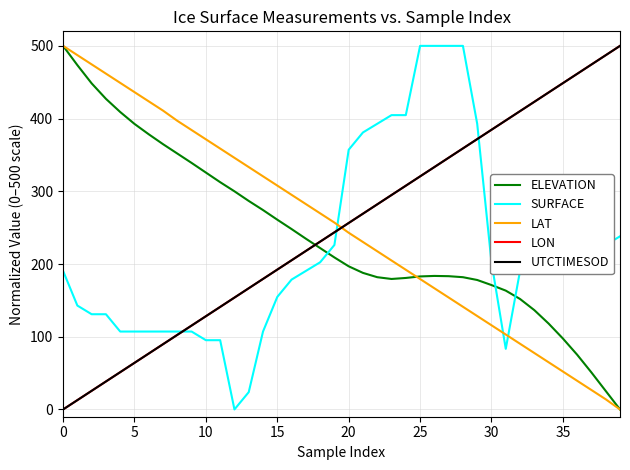

What are all the series names shown in the legend?

ELEVATION, SURFACE, LAT, LON, UTCTIMESOD